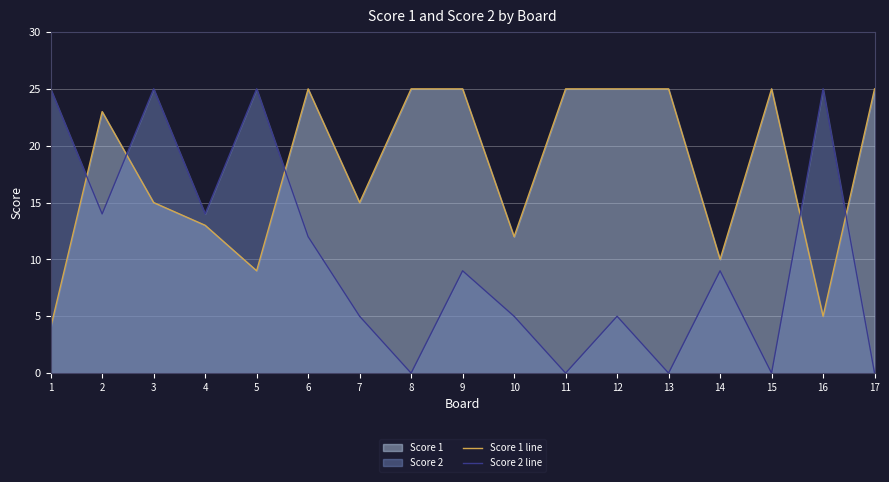

Where is the first local maximum for Score 1 line?

2